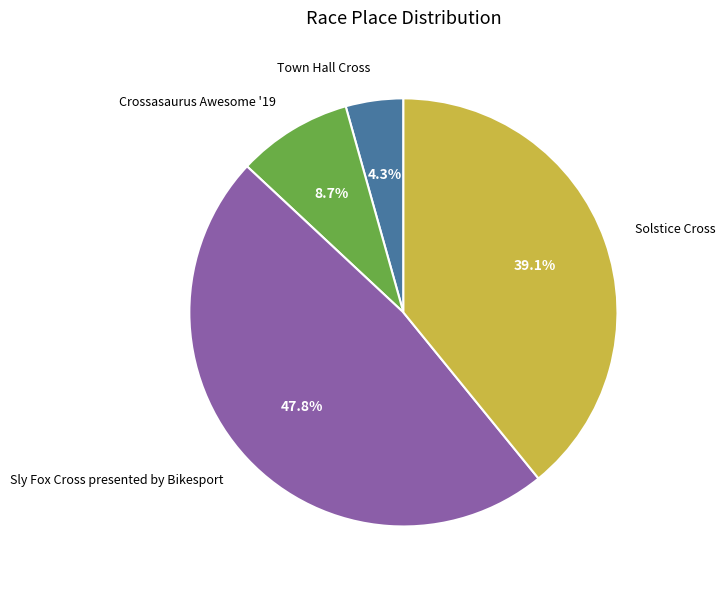

Is it true that Solstice Cross is 45% of the pie?

False